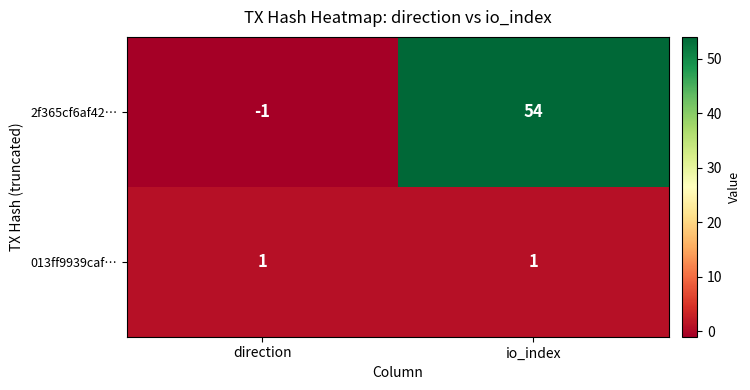

Which series has the largest total across all categories?

2f365cf6af42…